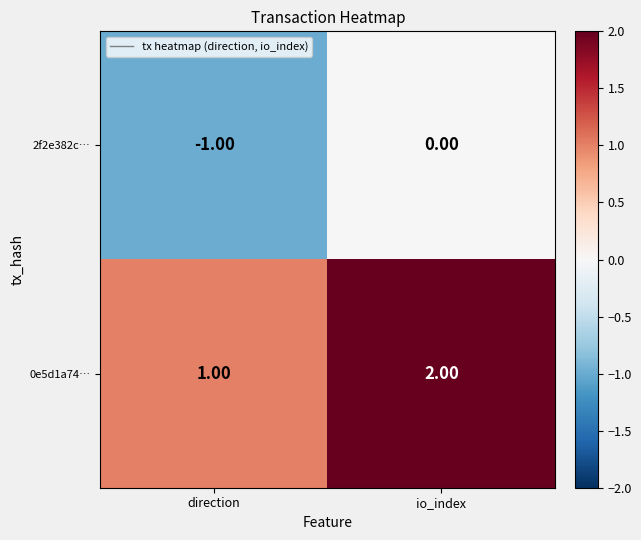

How many distinct data groups are displayed?

2